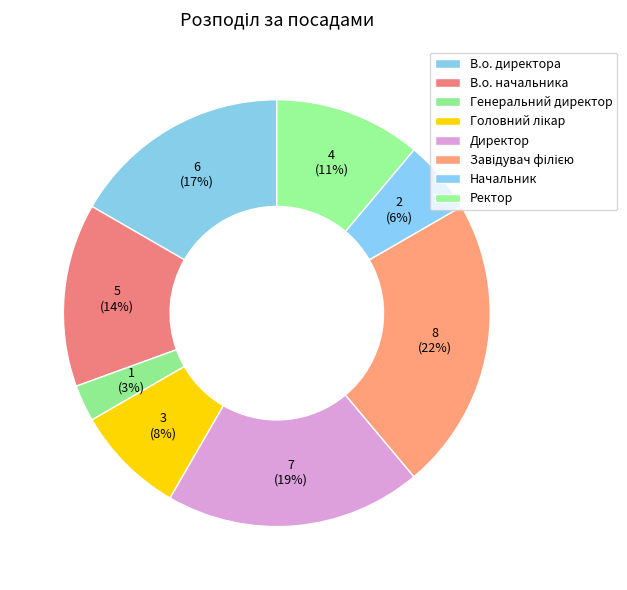

Count the number of slices in the pie.

8